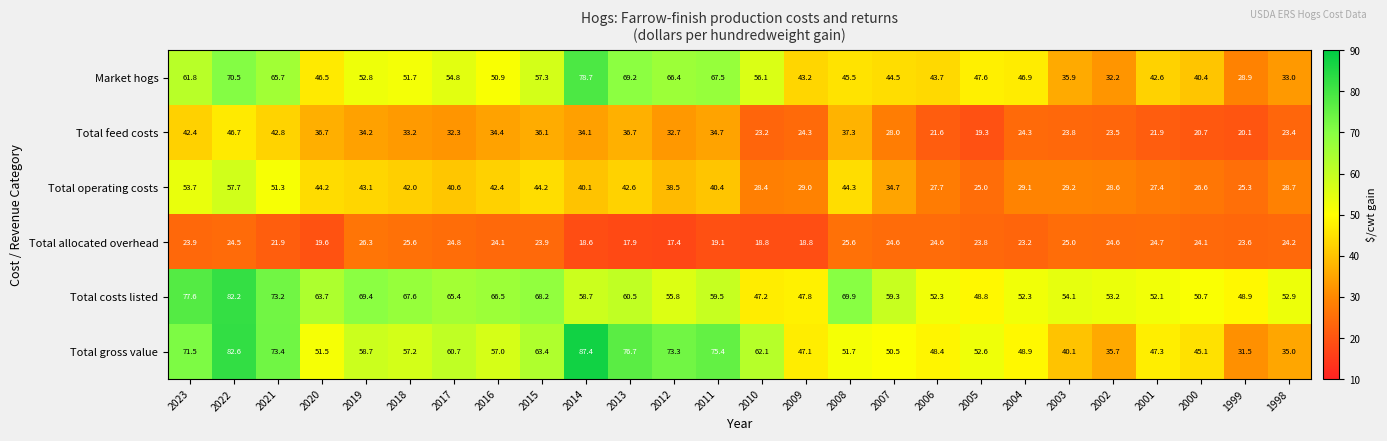

Which series has the widest spread of values?

Total gross value